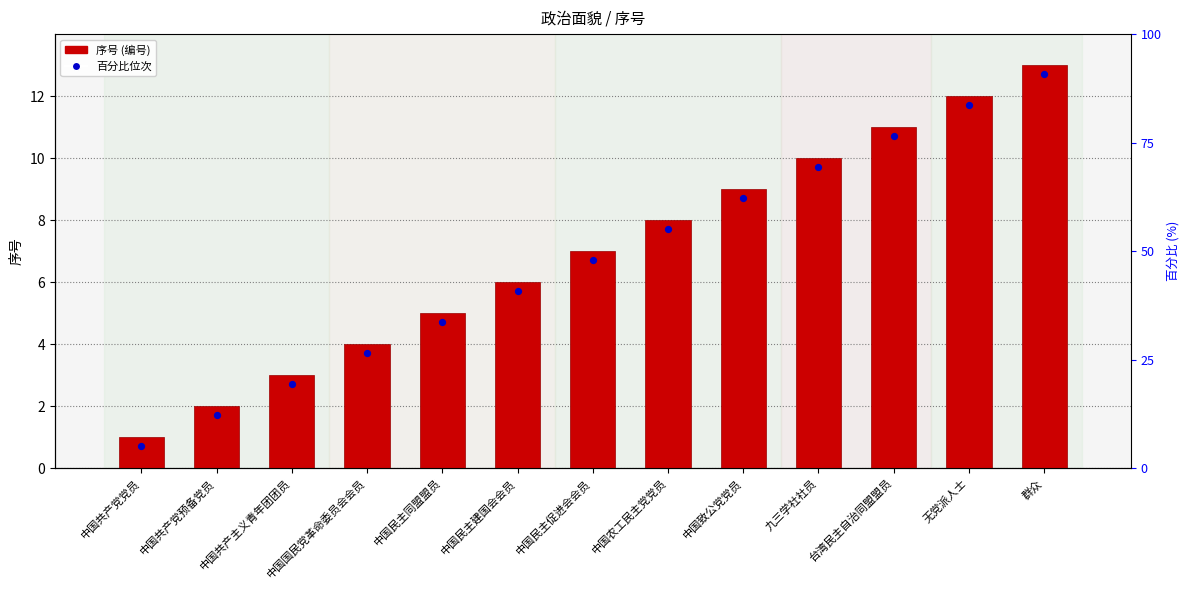

Which series has the largest total across all categories?

序号